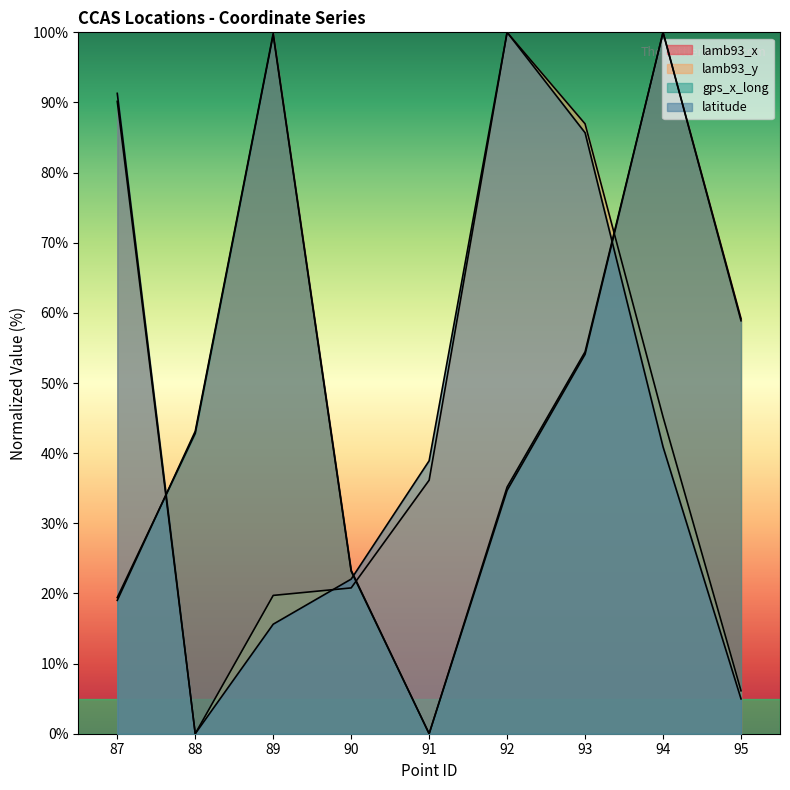

True or false: latitude has a value of 46.9 at 88.

False